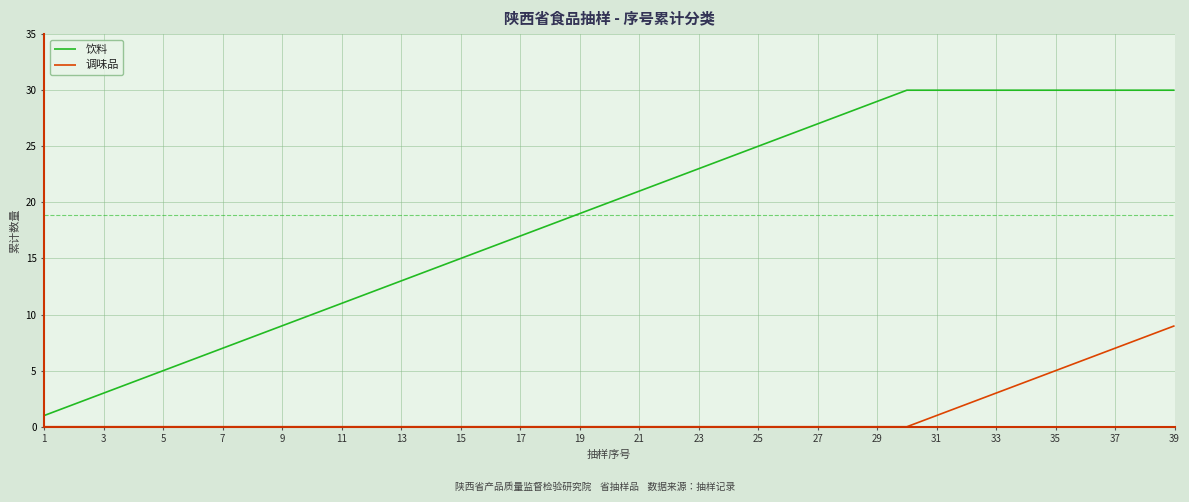

Which series has the widest spread of values?

饮料